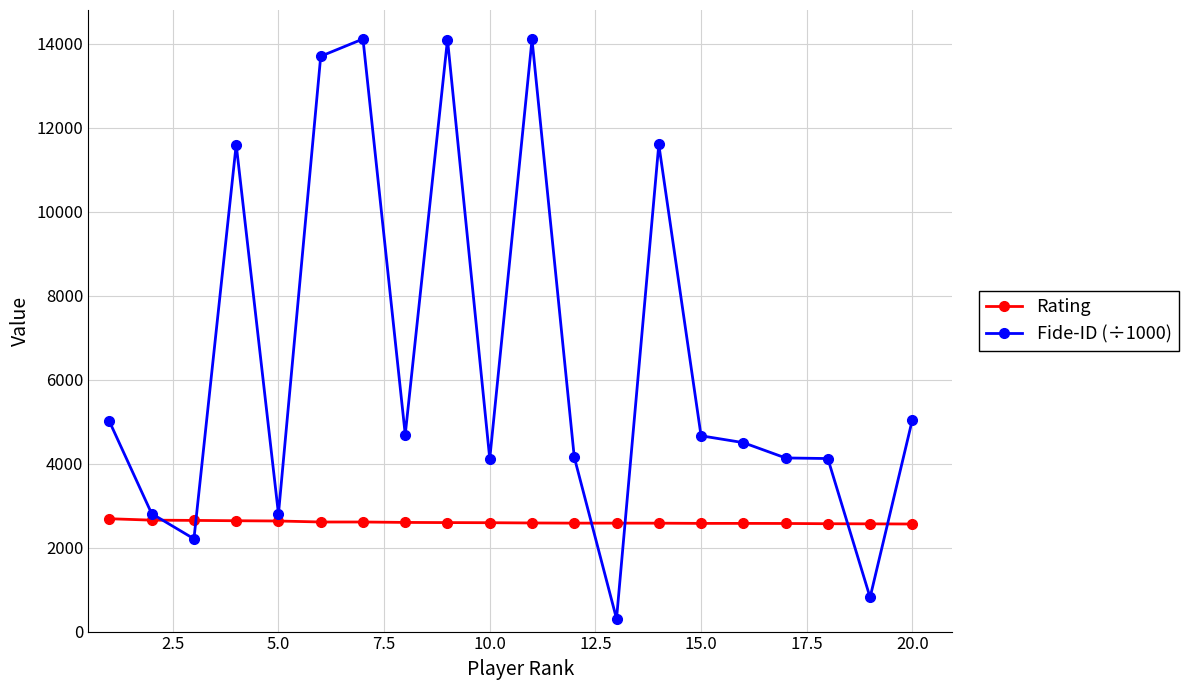

Rank the series by their average value, from highest to lowest.

Fide-ID (÷1000), Rating